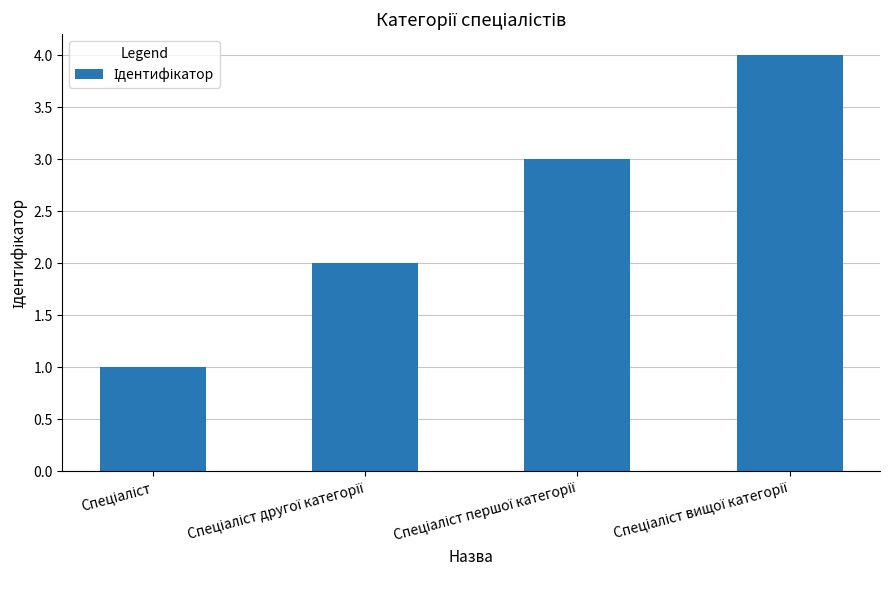

What is the sum of all values?

10